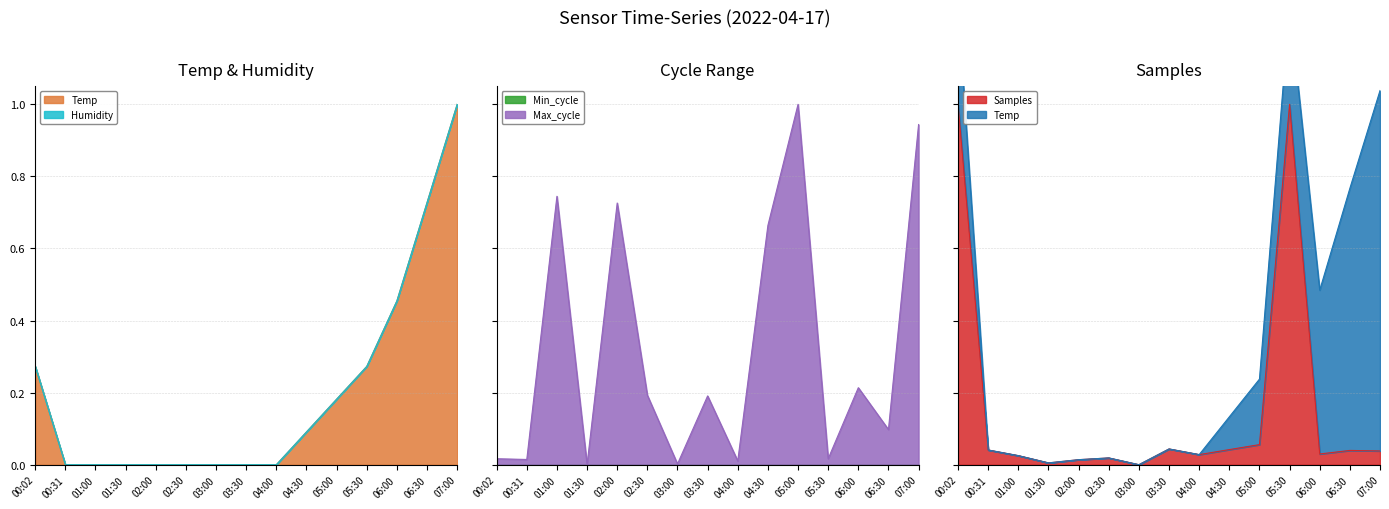

List the labels in order of Temp value, largest first.

07:00, 06:30, 06:00, 00:02, 05:30, 05:00, 04:30, 00:31, 01:00, 01:30, 02:00, 02:30, 03:00, 03:30, 04:00